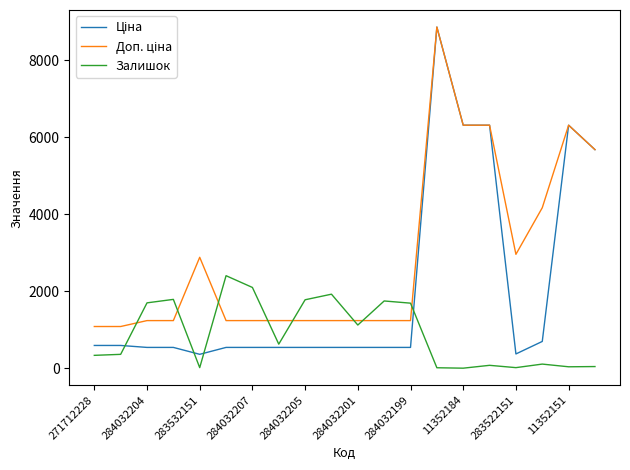

What is the maximum value shown in the chart?

8856.7